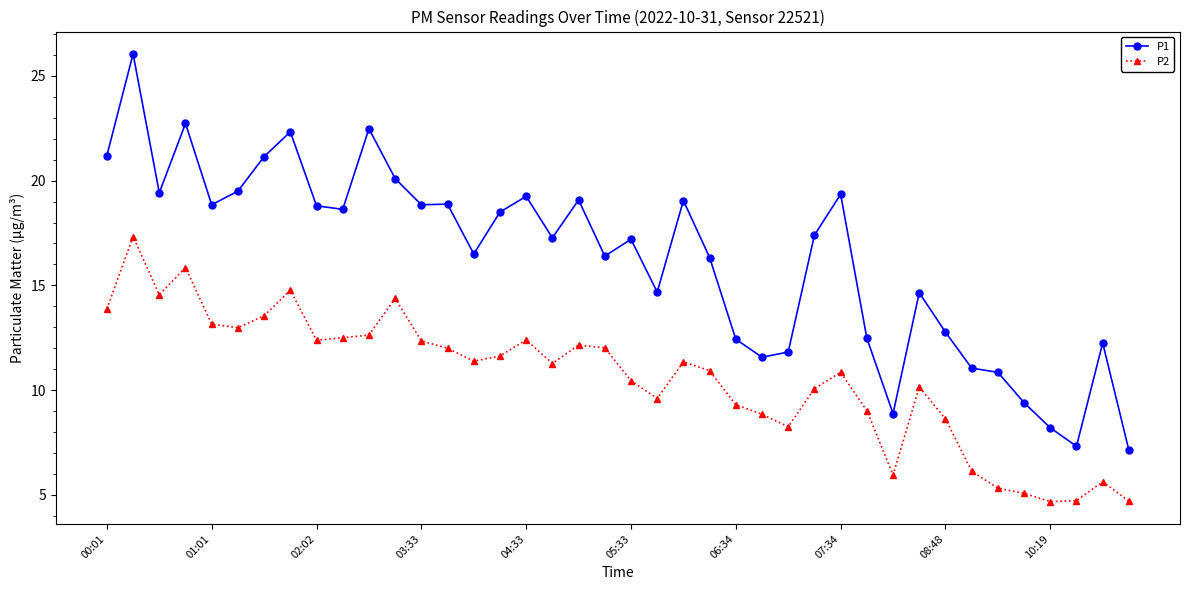

List the series in order of their overall mean, highest first.

P1, P2